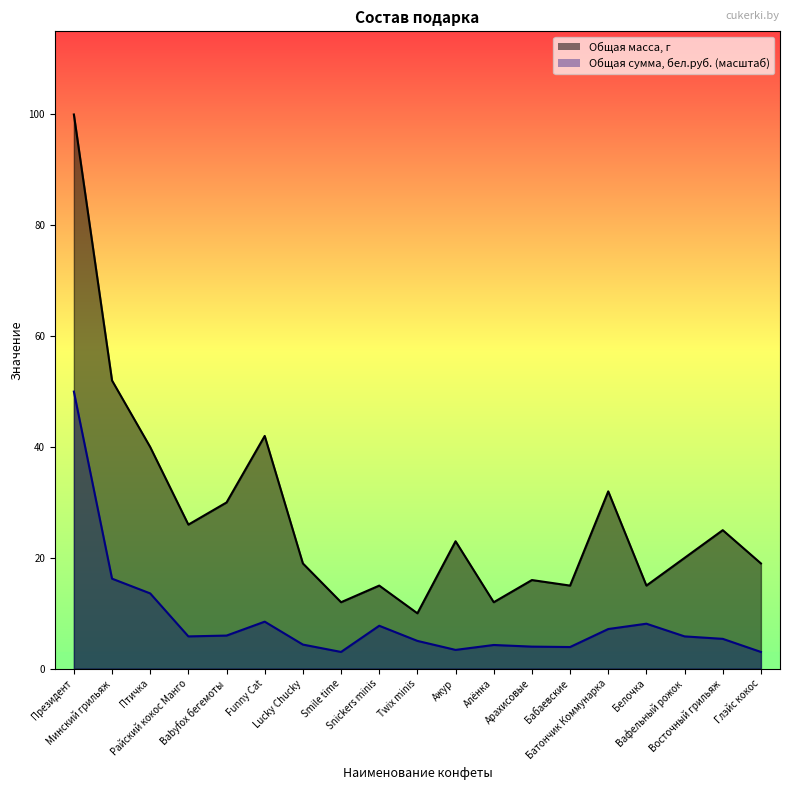

How many values in the Общая масса, г series are below 20?

9